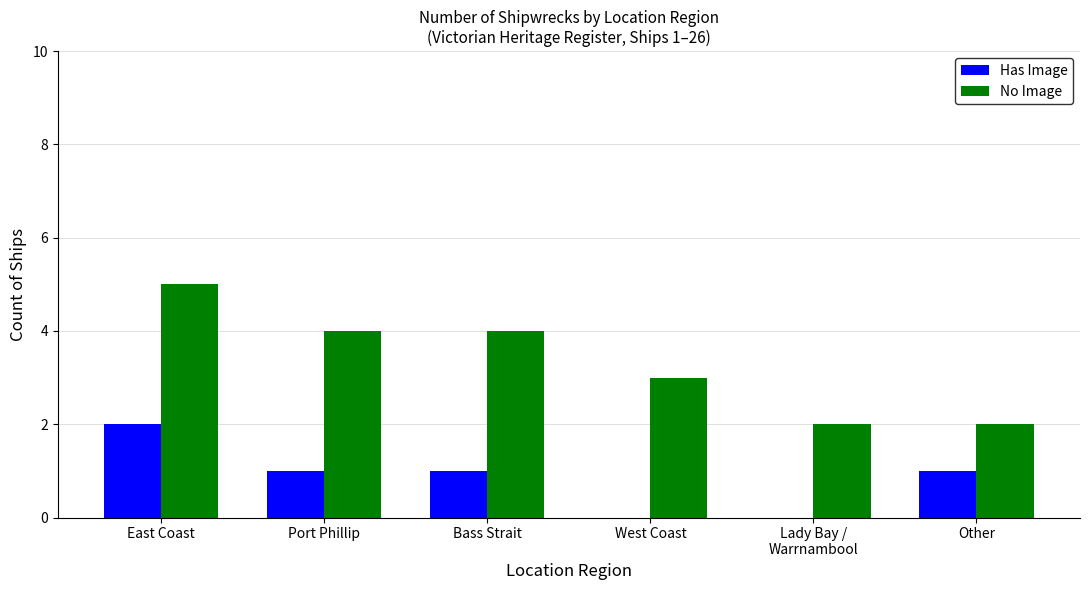

What is the sum of all No Image values?

20